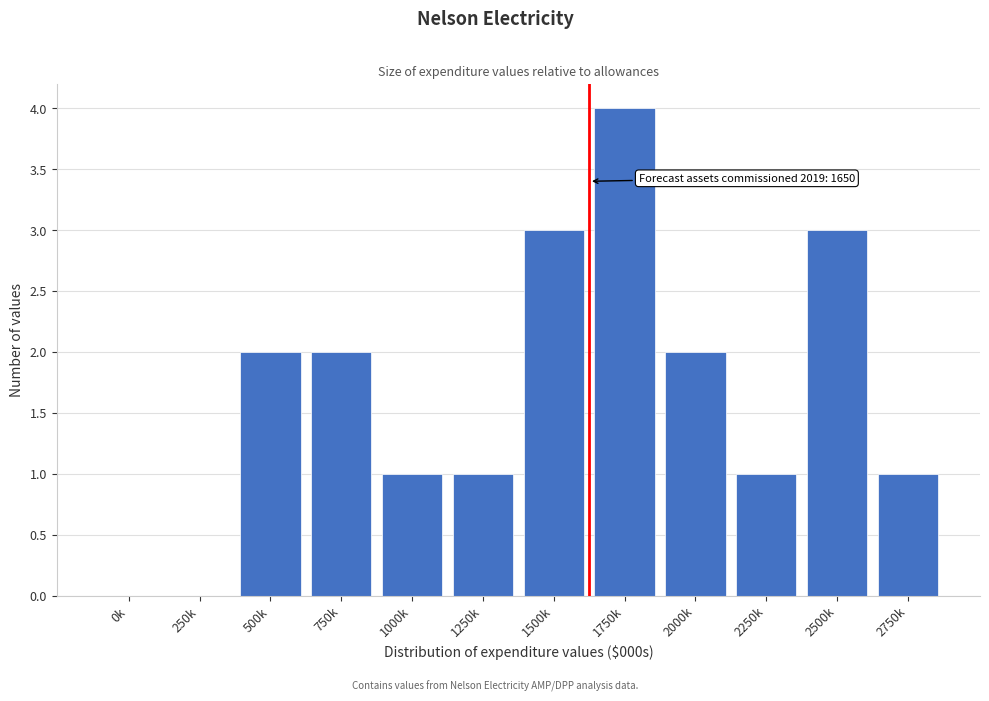

Reading left to right, what are all the values shown in this chart?

0k=0	250k=0	500k=2	750k=2	1000k=1	1250k=1	1500k=3	1750k=4	2000k=2	2250k=1	2500k=3	2750k=1